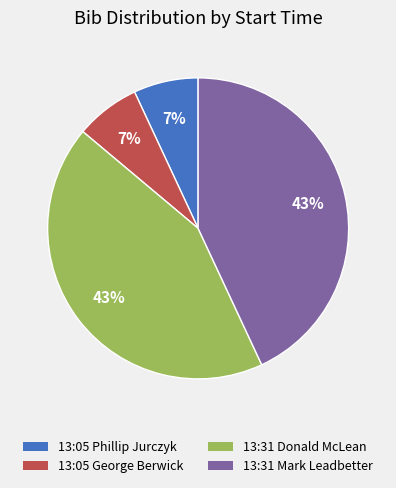

Is there a majority slice in this chart?

No